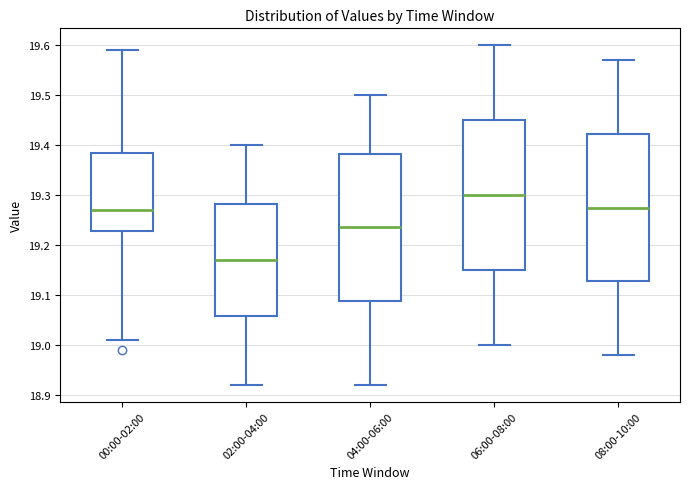

Reading left to right, transcribe this box plot: for each box, give where its median line is, the range the box spans, and where its two whiskers end, as read against the y-axis. The values are not printed on the chart, so give them approximately, as read against the axis.

00:00-02:00: median 19.27, box 19.23 to 19.39, whiskers 19.01 to 19.59
02:00-04:00: median 19.17, box 19.06 to 19.28, whiskers 18.92 to 19.40
04:00-06:00: median 19.24, box 19.09 to 19.38, whiskers 18.92 to 19.50
06:00-08:00: median 19.30, box 19.15 to 19.45, whiskers 19.00 to 19.60
08:00-10:00: median 19.28, box 19.13 to 19.42, whiskers 18.98 to 19.57